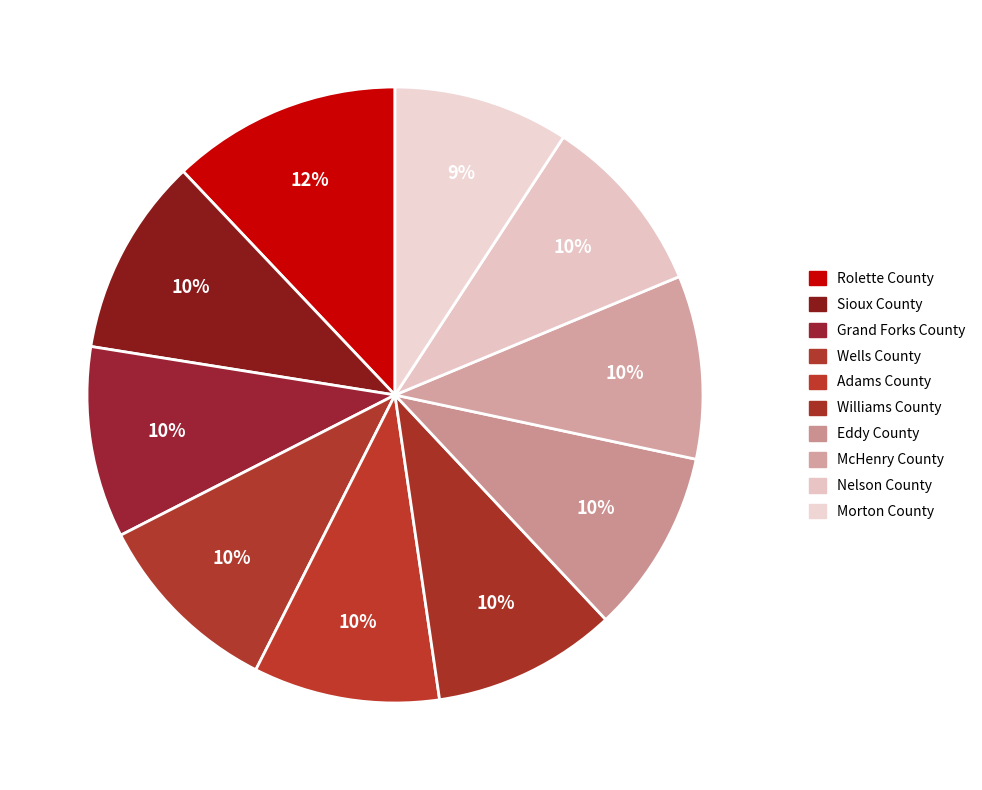

Which slice is the smallest?

Morton County